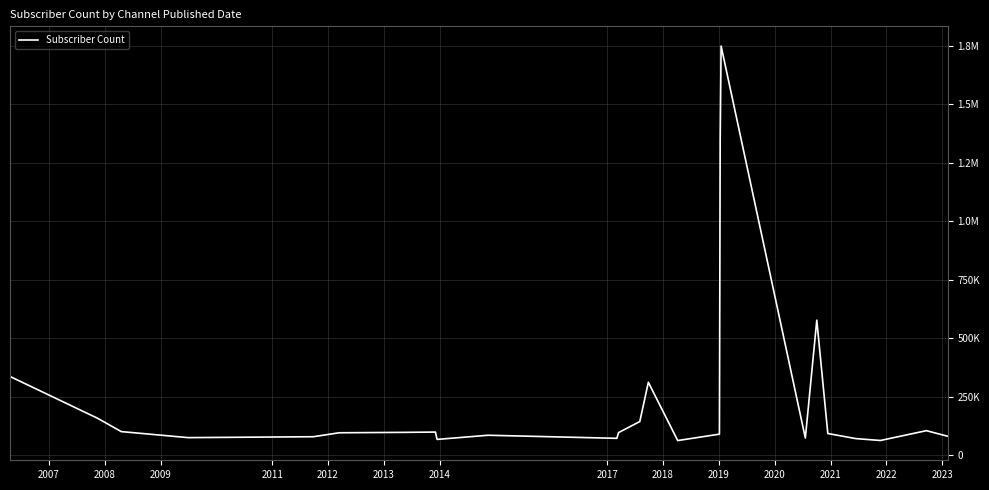

Reading left to right, list all the values displayed in this chart.

336000	157000	100000	74200	78100	95000	96700	98000	66600	84400	71200	95800	143000	311000	61700	89100	1350000	1750000	72400	577000	91800	70000	62000	104000	80200